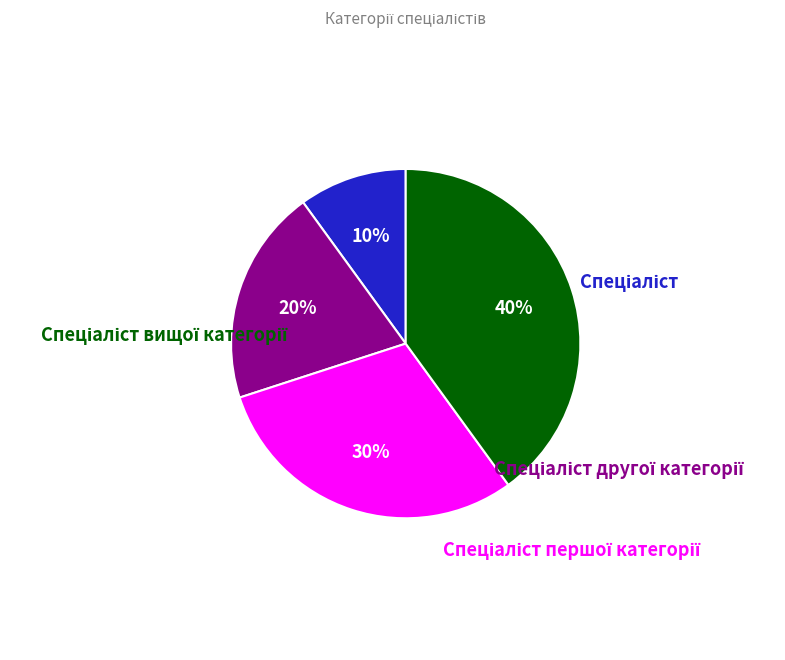

Count the number of slices in the pie.

4